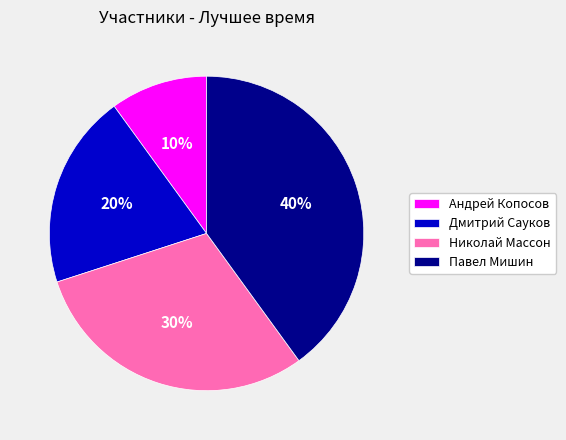

Between Николай Массон and Дмитрий Сауков, which is larger?

Николай Массон